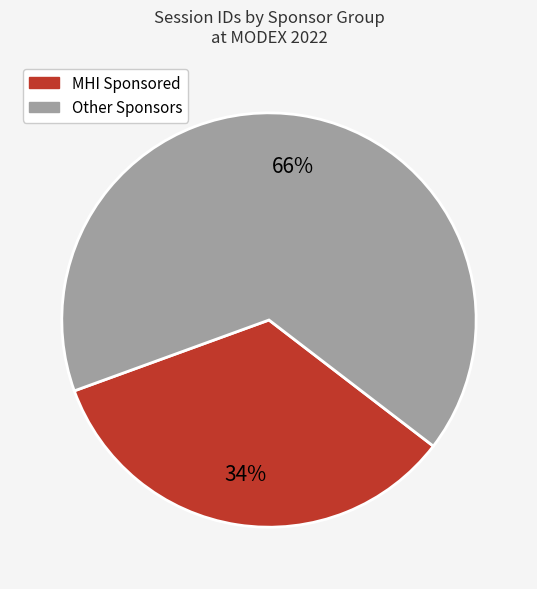

To the nearest percent, what is the average slice percentage?

50%